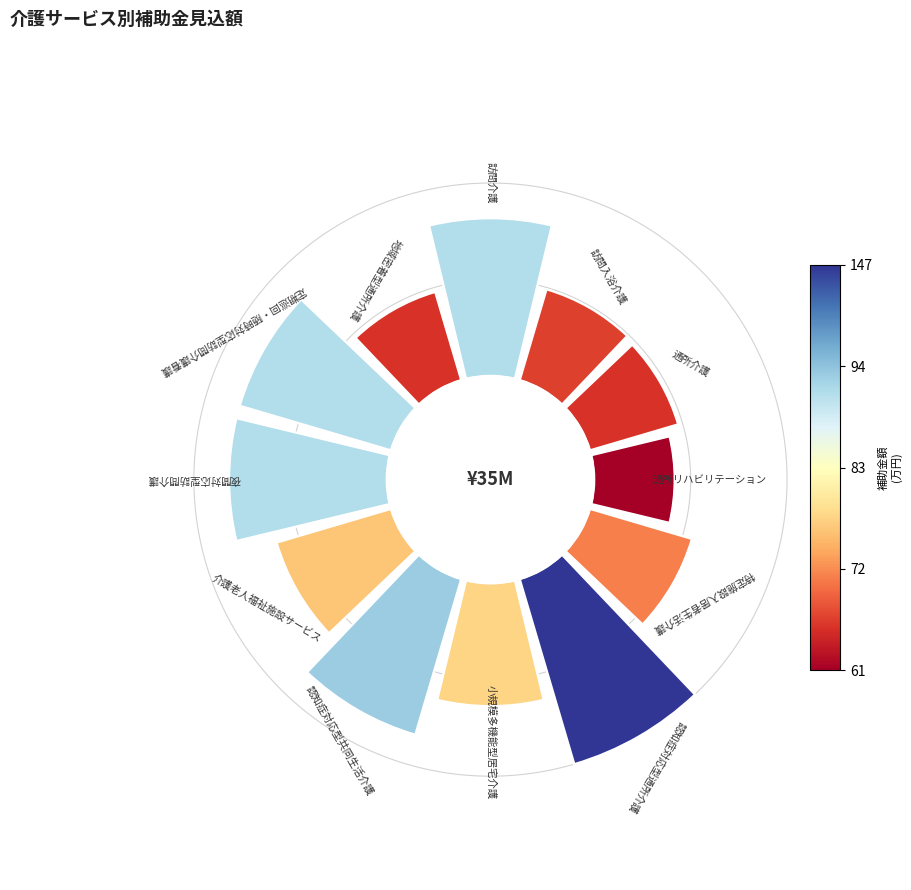

Does any single category account for the majority?

No